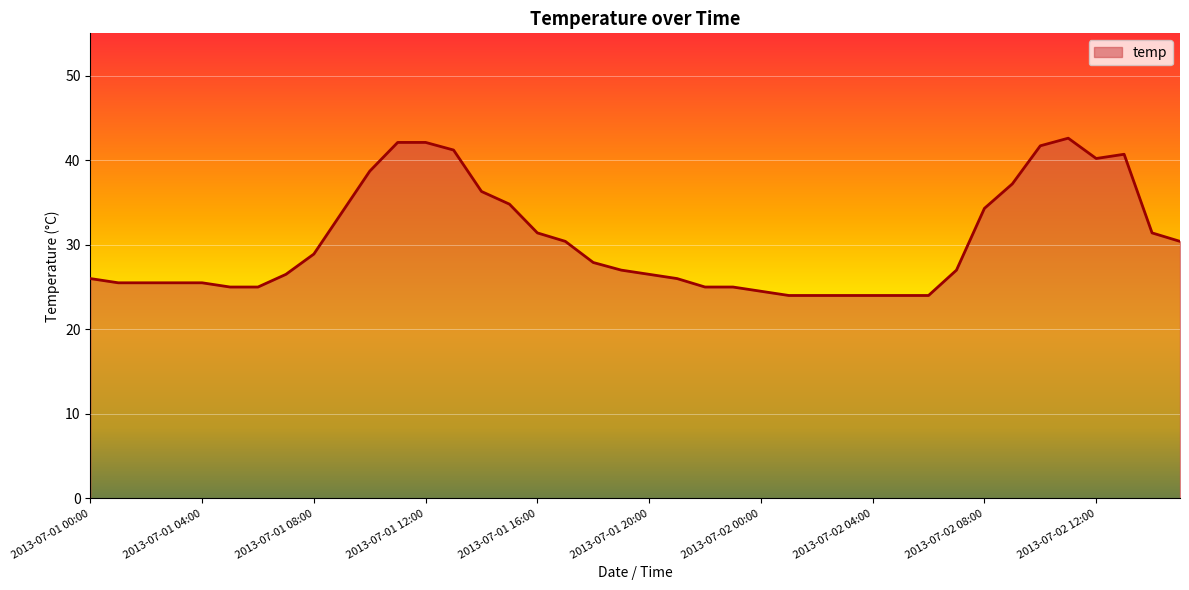

What is the difference between the maximum and minimum values?

18.6